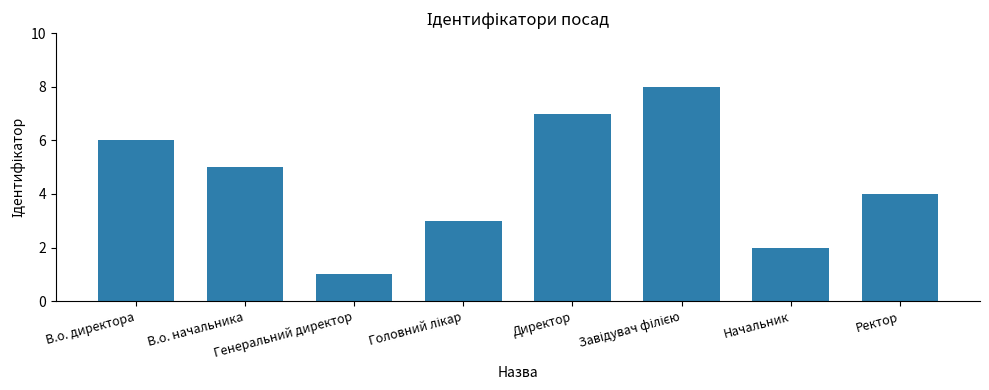

What is the maximum value shown in the chart?

8